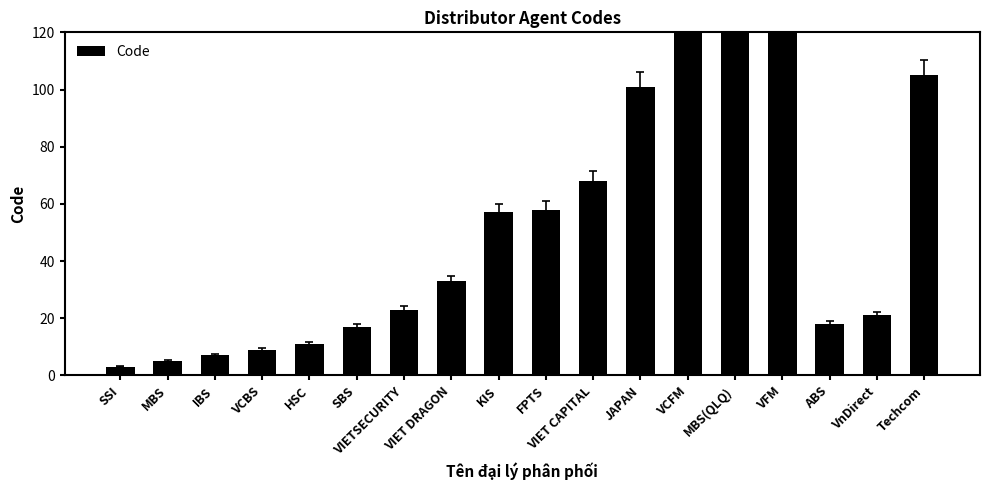

At which label is the value closest to 501?

Techcom